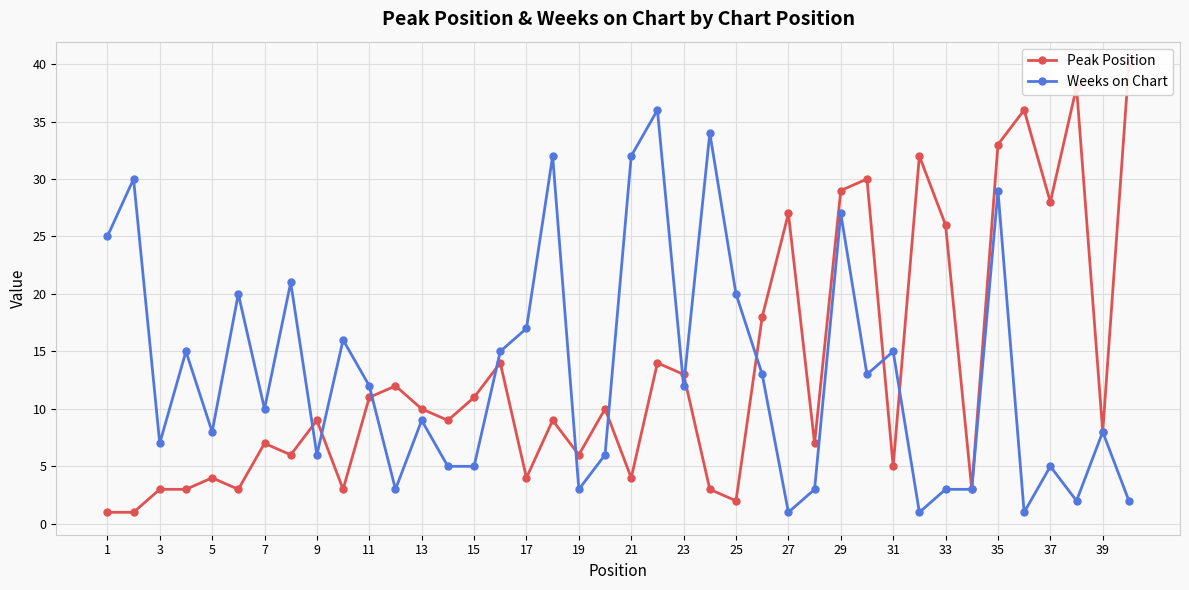

In Weeks on Chart, how many points are higher than both neighbors (excluding endpoints)?

14